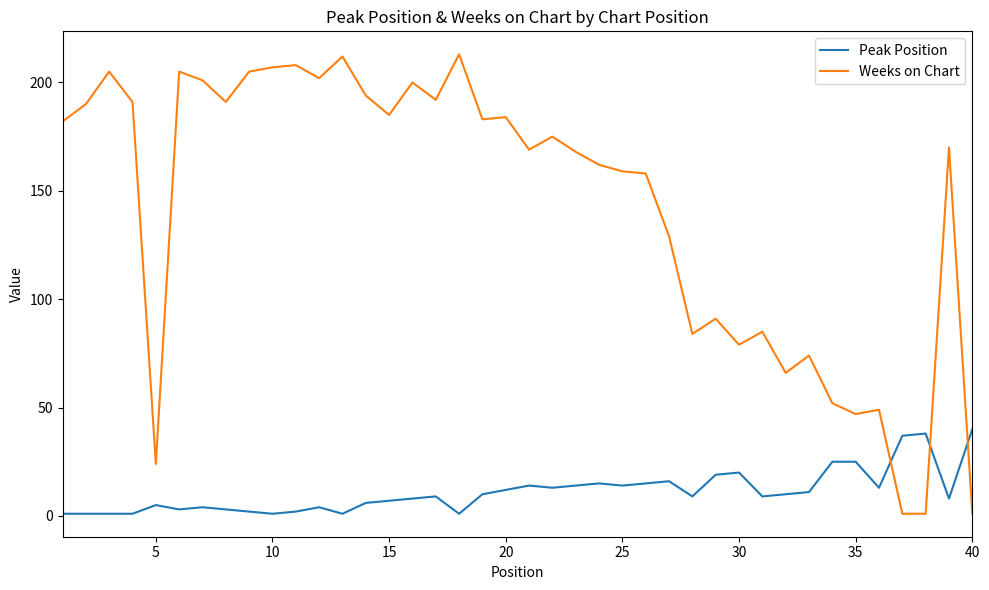

What is the highest value of the Weeks on Chart series?

213